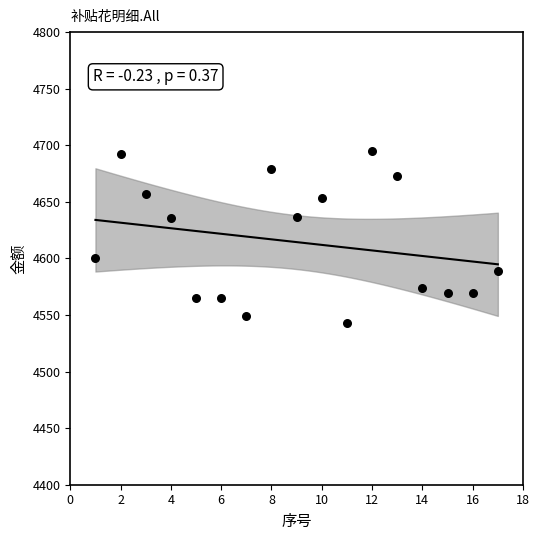

What is the range of X values (max minus min)?

16.0